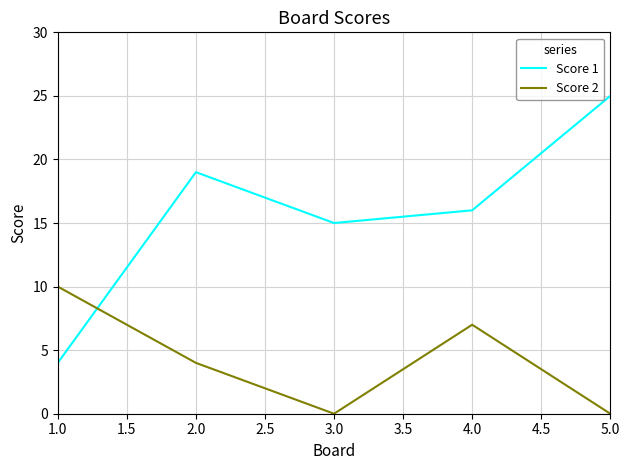

What is the difference between the maximum and second lowest values in the Score 2 series?

10